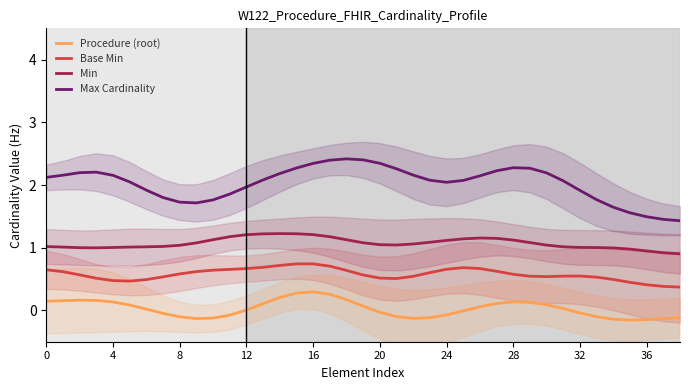

At 36, list the series in order from smallest to largest.

Procedure (root), Base Min, Min, Max Cardinality